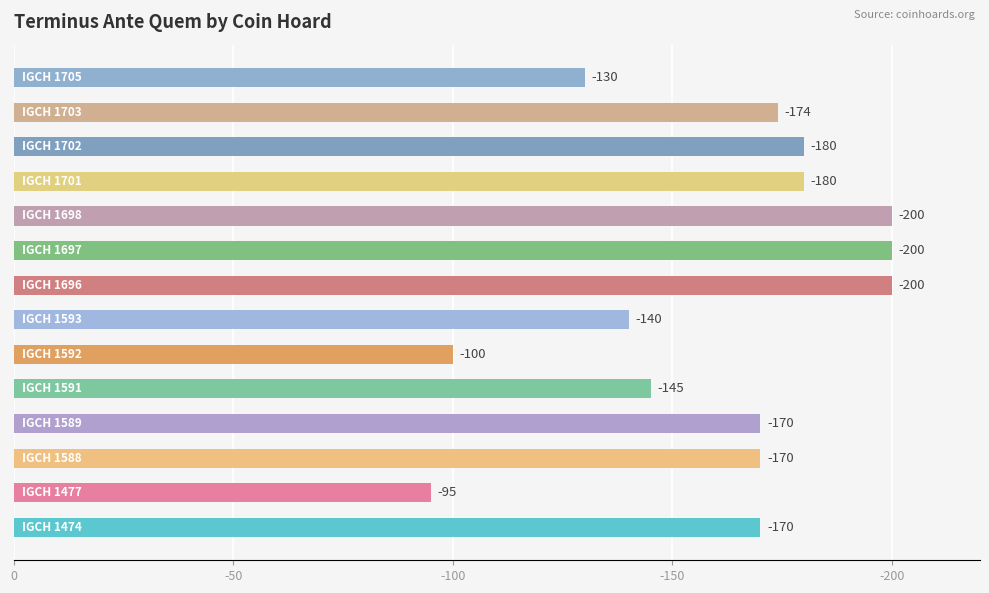

How many data points are less than 170?

5